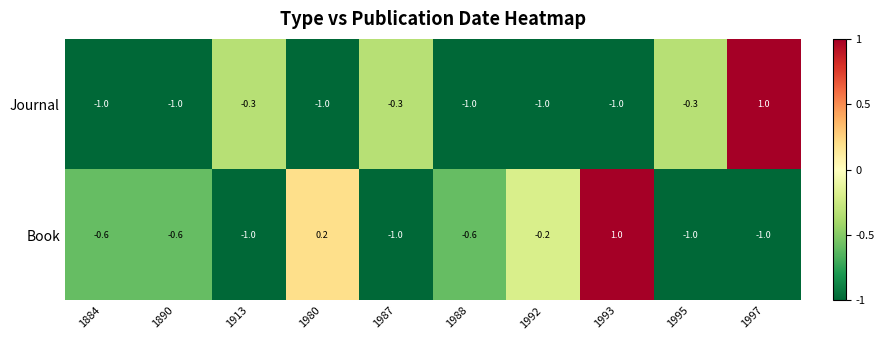

What is the sum of all Book values?

-4.8